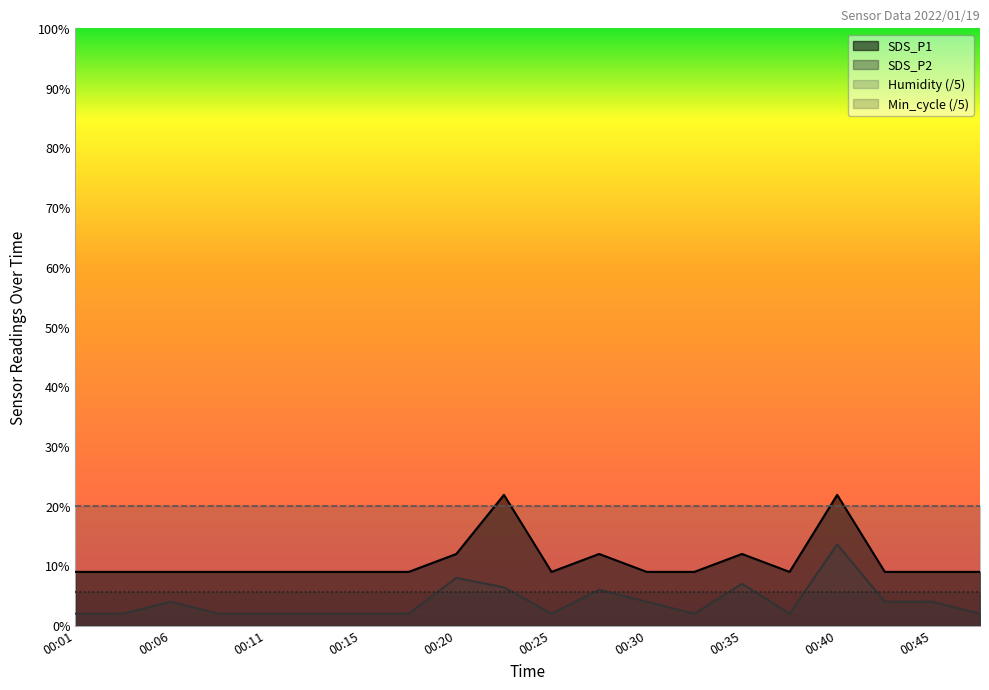

At which category is the sum across all series the highest?

00:40